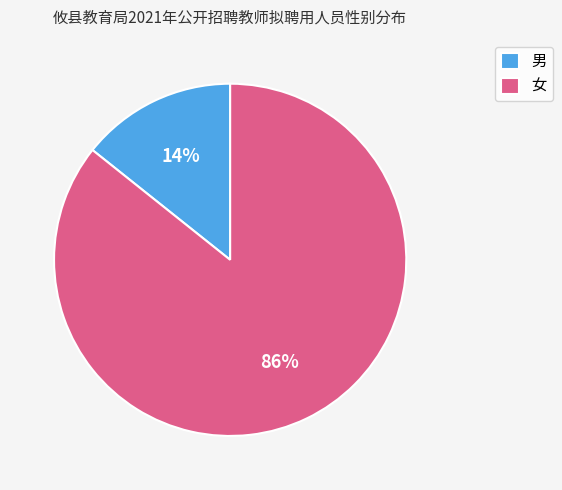

Does 男 account for over 50% of the chart?

No